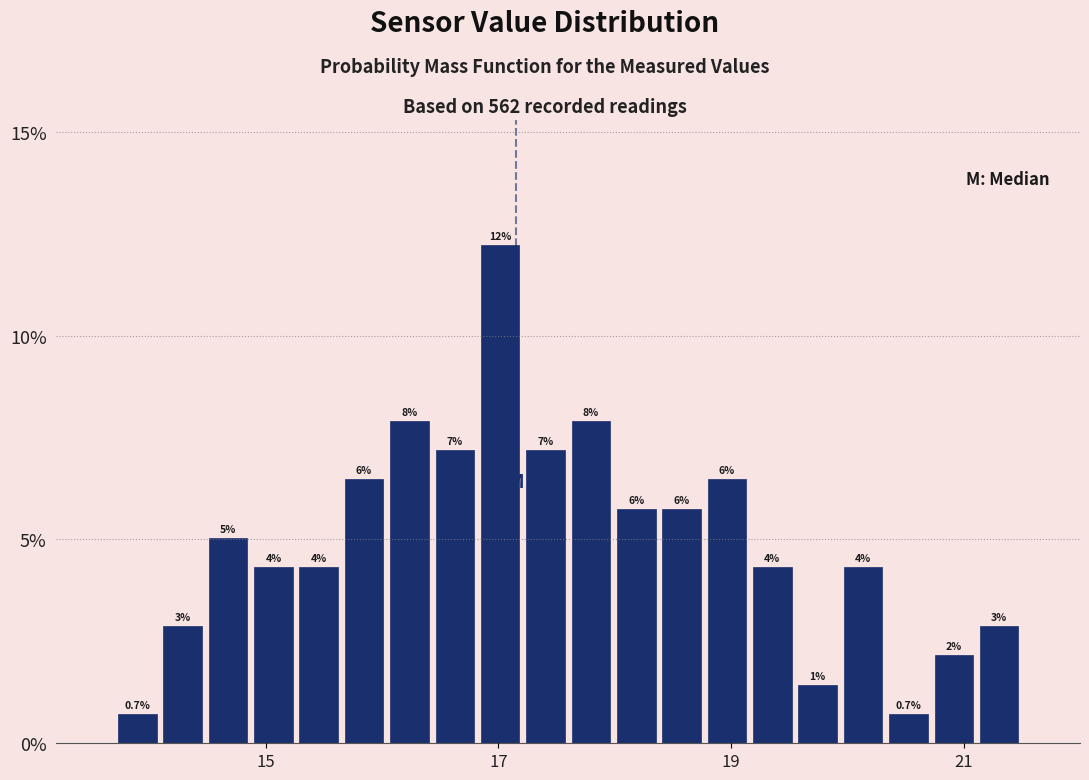

Read against the x-axis, roughly where is the centre of the tallest bar?

17.0